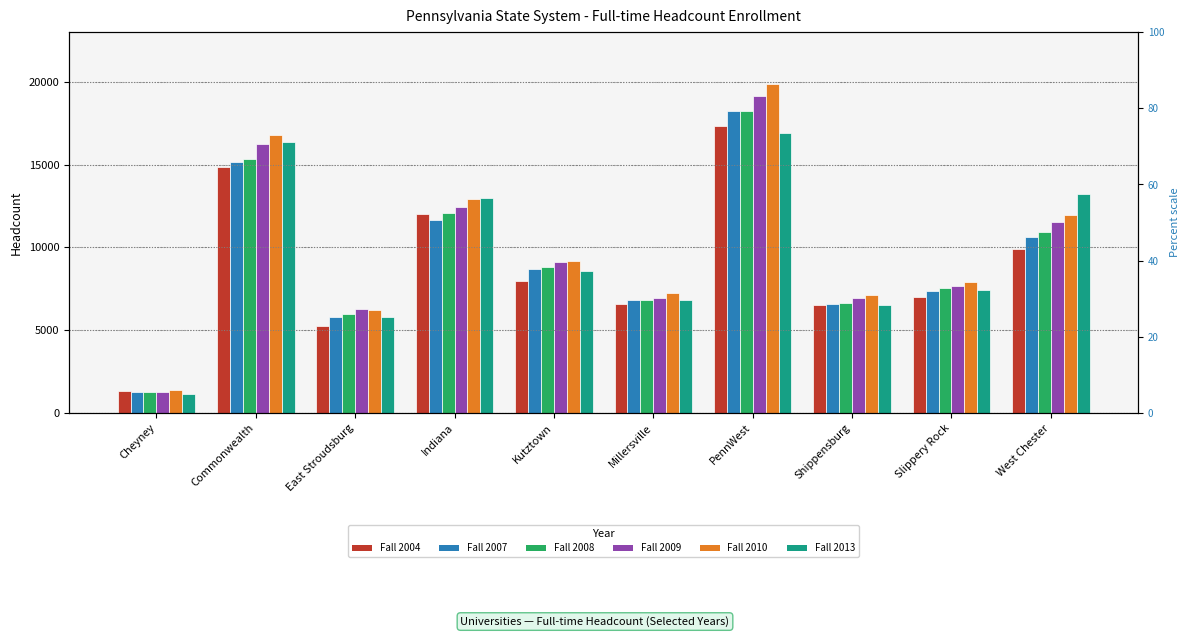

Rank the categories by Fall 2008 value from highest to lowest.

PennWest, Commonwealth, Indiana, West Chester, Kutztown, Slippery Rock, Millersville, Shippensburg, East Stroudsburg, Cheyney